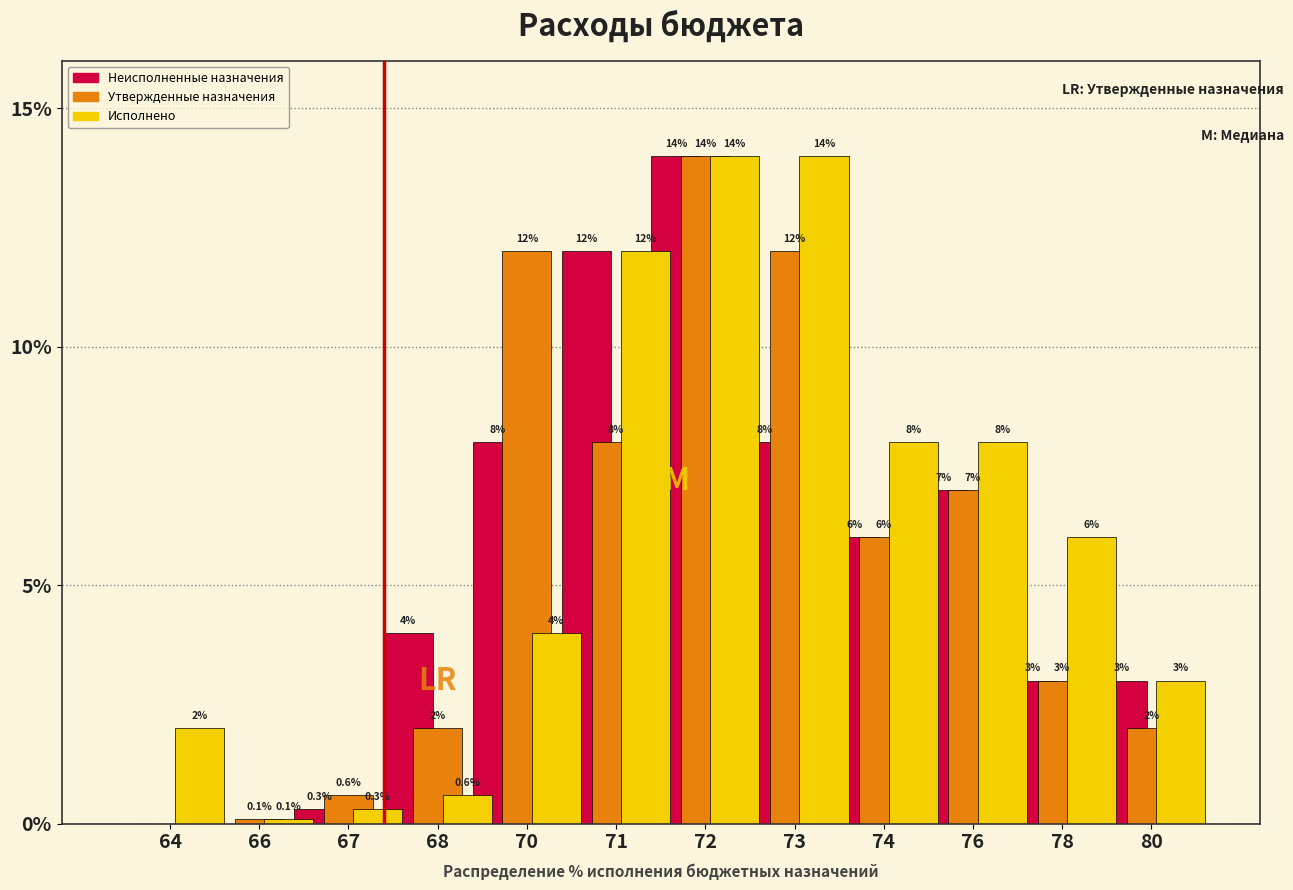

Reading right to left, transcribe all the data shown in this chart.

Неисполненные назначения: 80=3.0	78=3.0	76=7.0	74=6.0	73=8.0	72=14.0	71=12.0	70=8.0	68=4.0	67=0.3	66=0.0	64=0.0
Утвержденные назначения: 80=2.0	78=3.0	76=7.0	74=6.0	73=12.0	72=14.0	71=8.0	70=12.0	68=2.0	67=0.6	66=0.1	64=0.0
Исполнено: 80=3.0	78=6.0	76=8.0	74=8.0	73=14.0	72=14.0	71=12.0	70=4.0	68=0.6	67=0.3	66=0.1	64=2.0